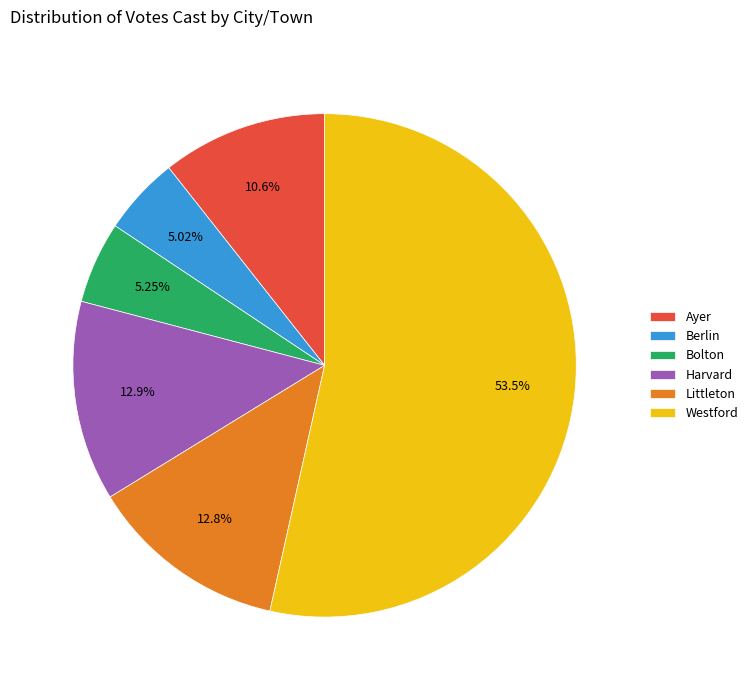

Count the number of slices in the pie.

6